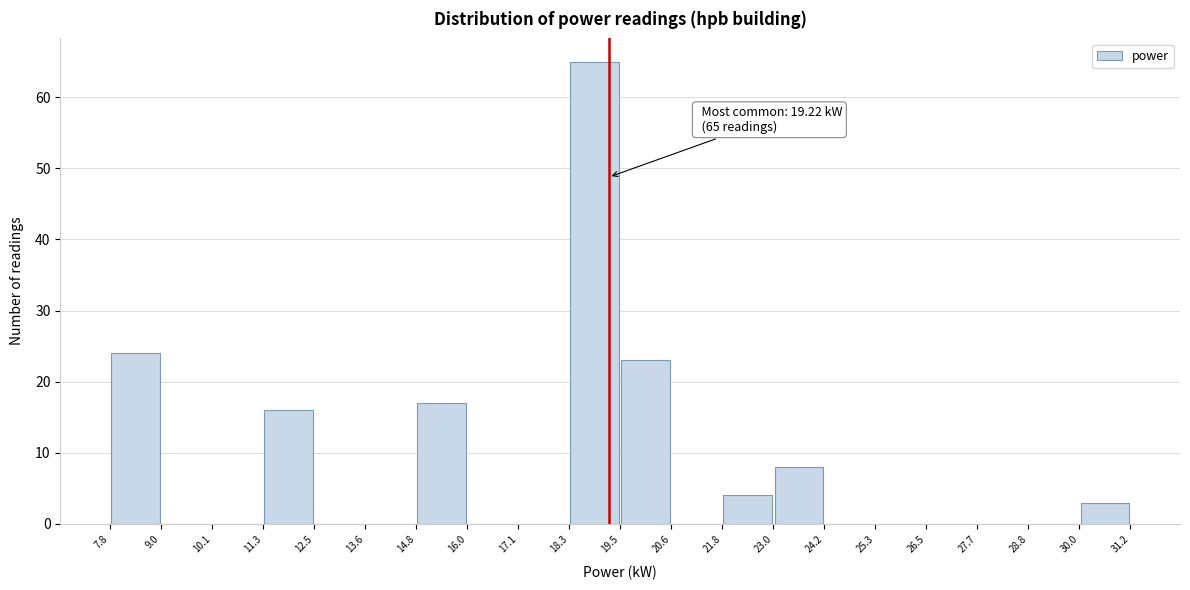

Which range on the x-axis has the tallest bar?

18.3 to 19.5